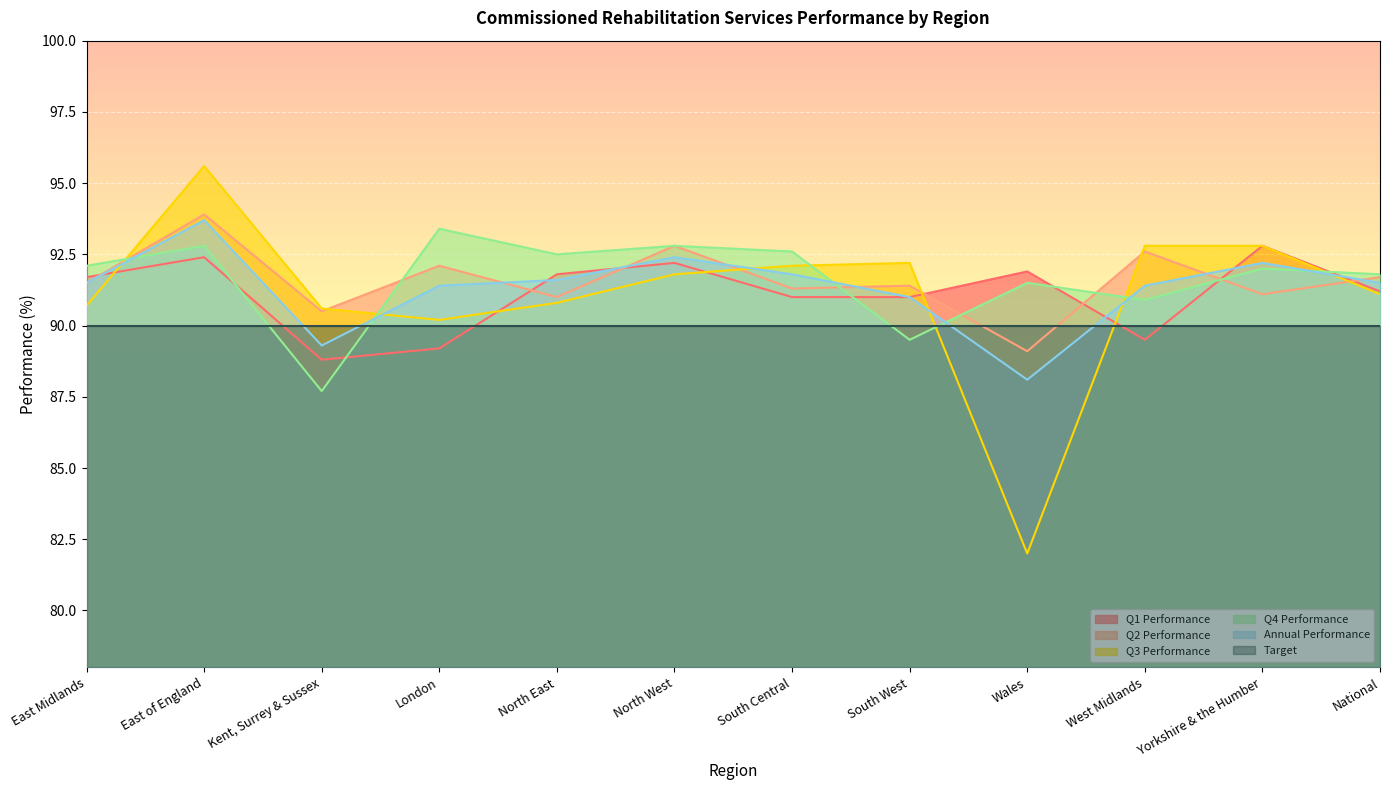

Is the value of Q4 Performance at Yorkshire & the Humber greater than the value of Q3 Performance at East of England?

No